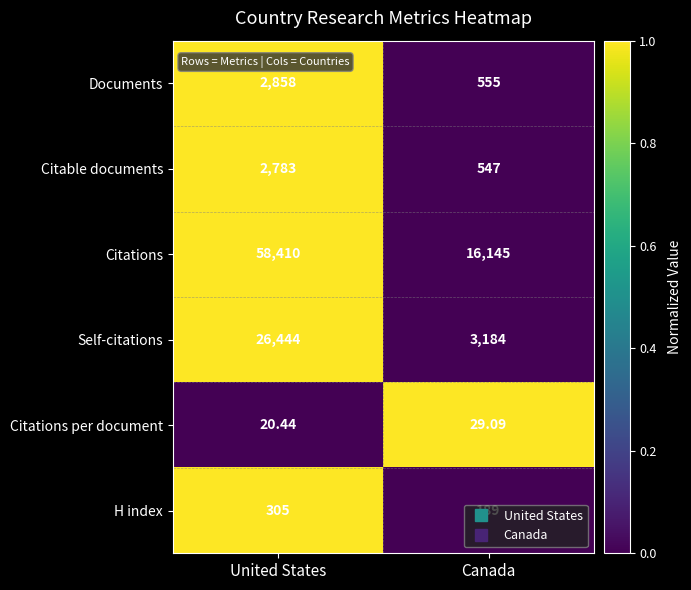

How many data points does each series have?

2